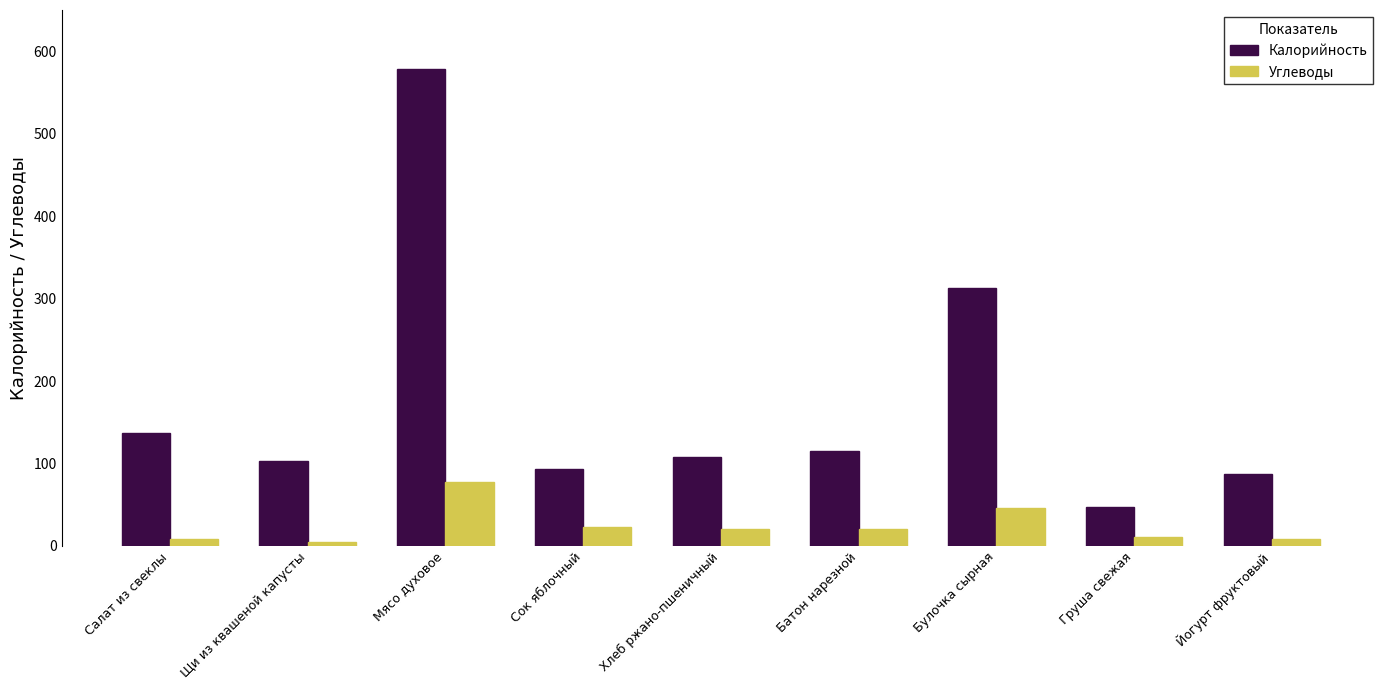

At which label does Калорийность first exceed 108?

Салат из свеклы